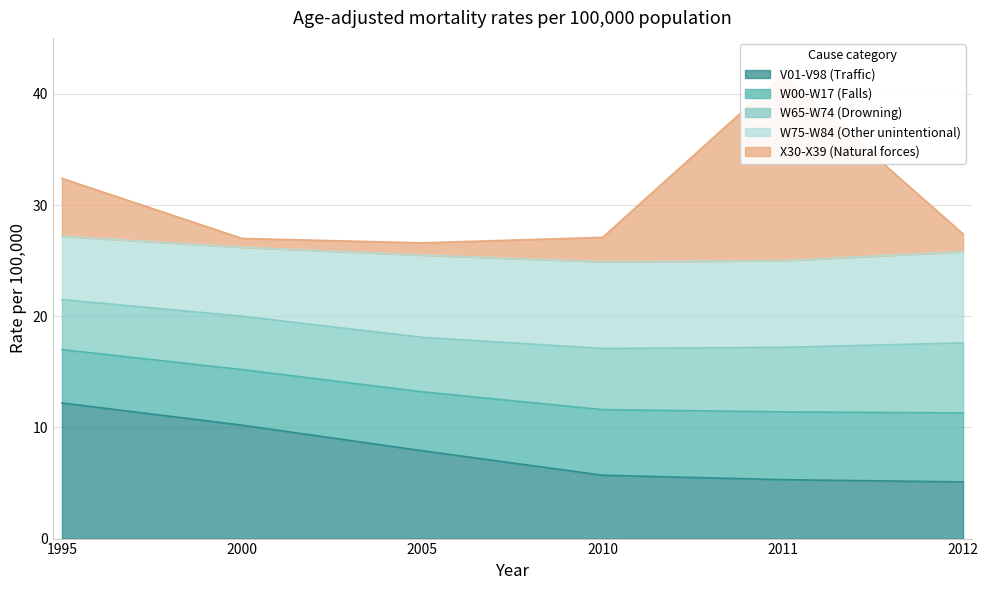

True or false: V01-V98 (Traffic) has more than 1 points higher than both neighbors.

False